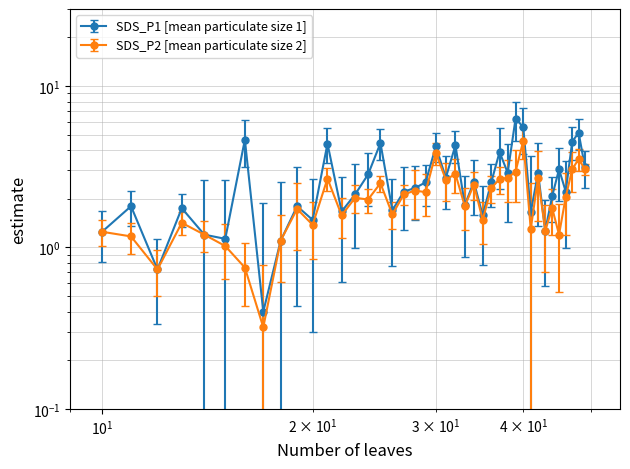

How many series are shown in this chart?

2